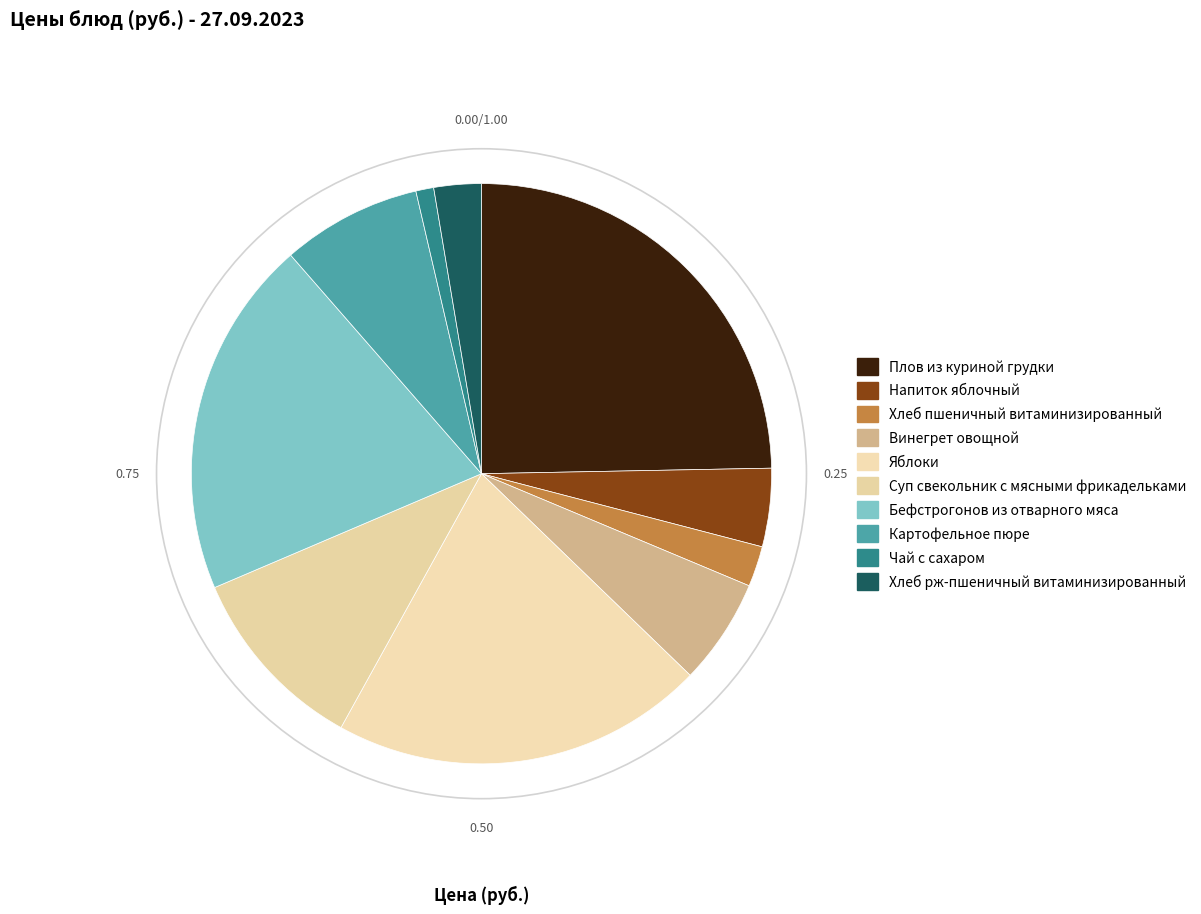

What portion of the pie excludes Плов из куриной грудки?

75.3%